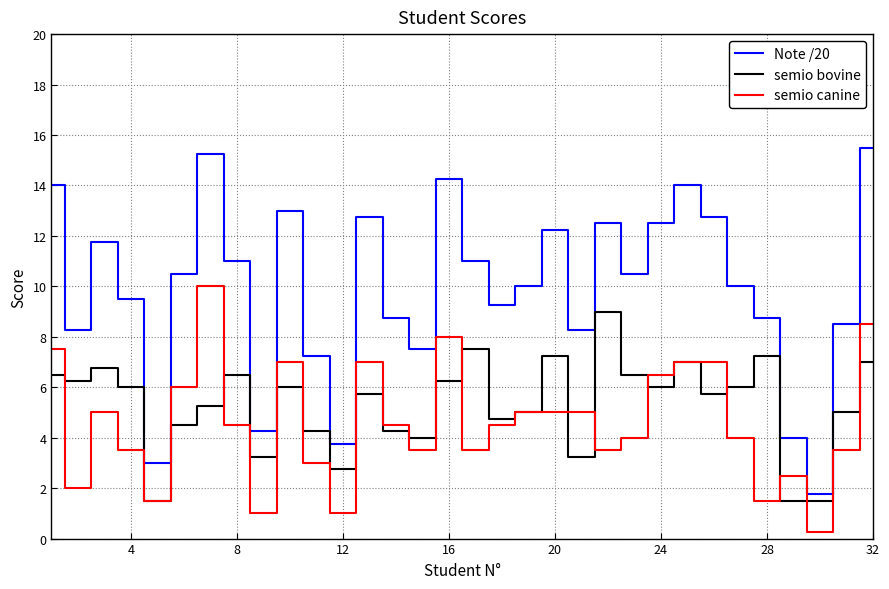

What is the lowest value of the Note /20 series?

1.8